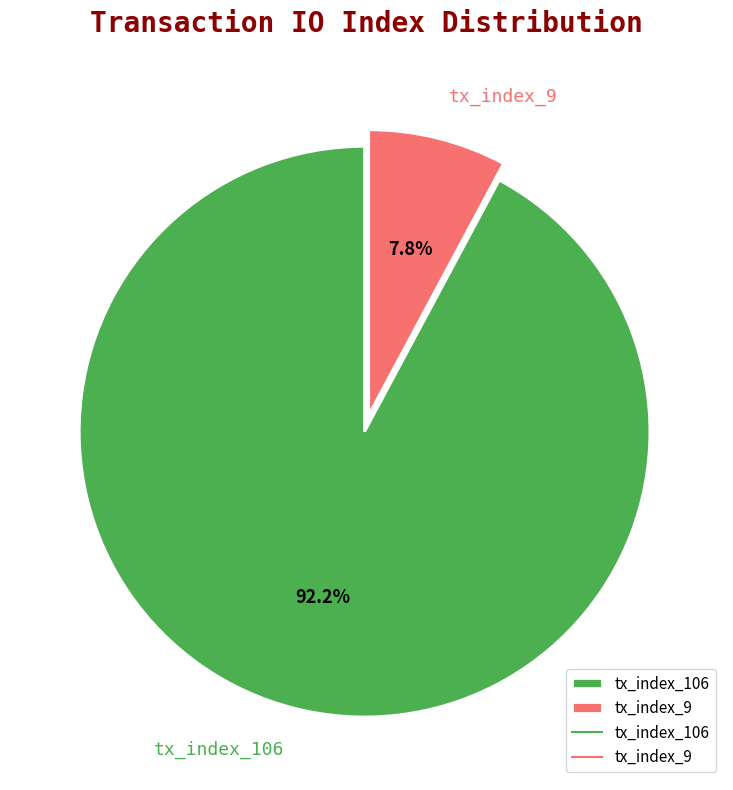

Which has a higher value, tx_index_106 or tx_index_9?

tx_index_106